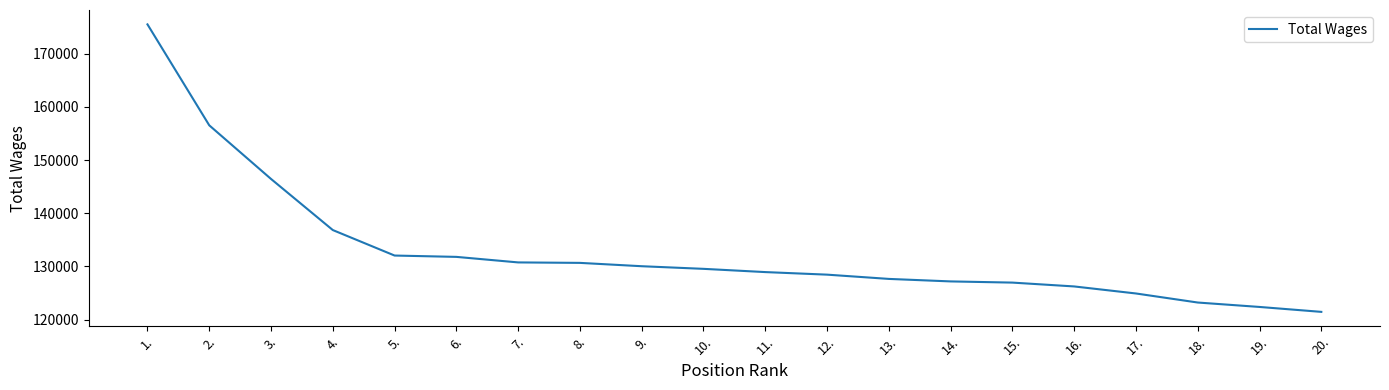

What is the sum of the values at 7. and 13.?

258435